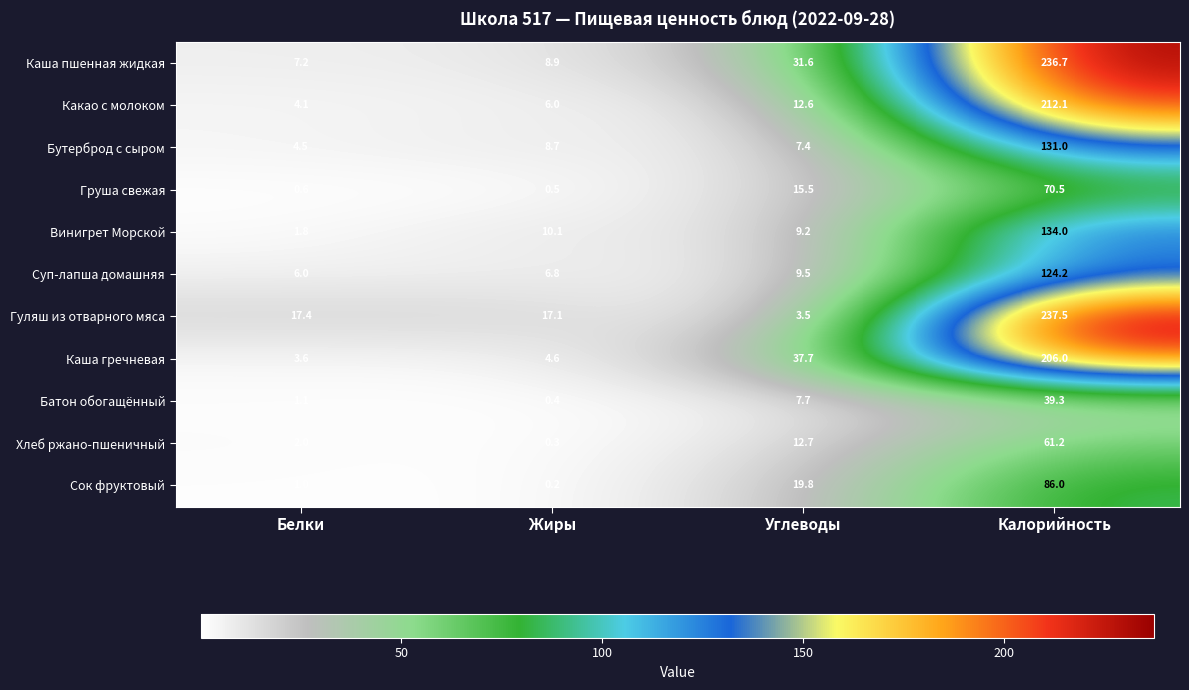

Read the Хлеб ржано-пшеничный value at Калорийность.

61.2